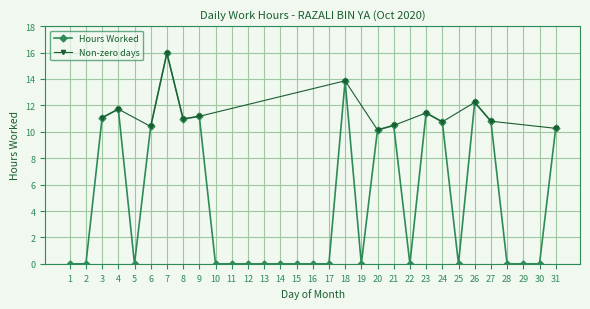

What is the change in value from 9 to 20?

-1.0